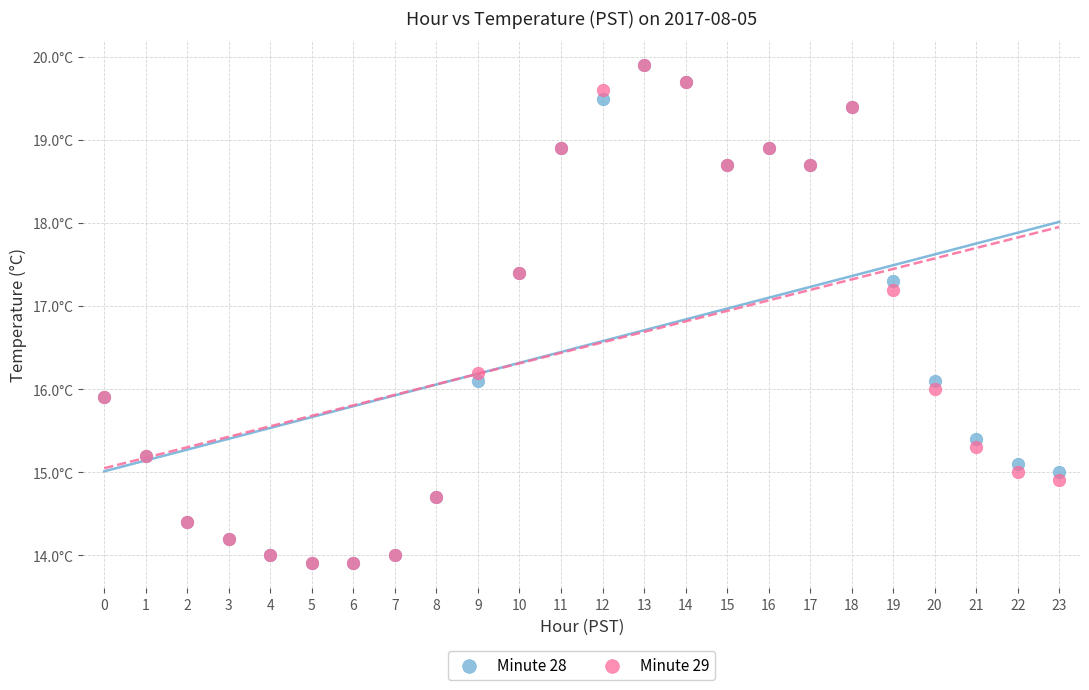

What are all the series names shown in the legend?

Minute 28, Minute 29